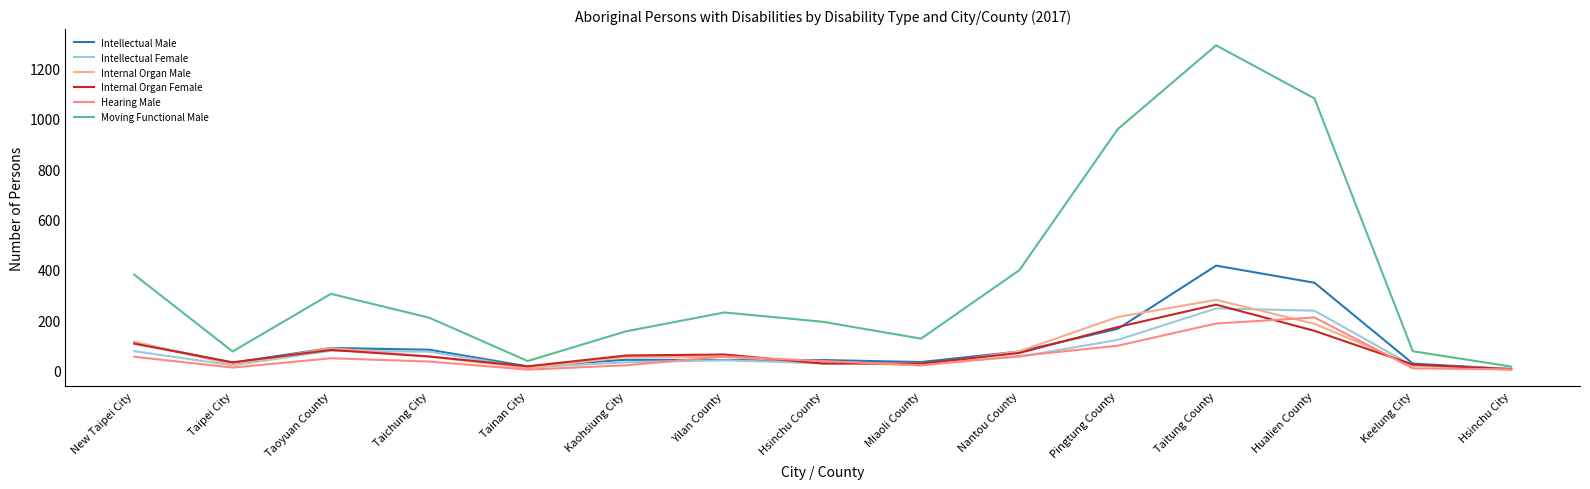

At which label does Internal Organ Male first exceed 54?

New Taipei City